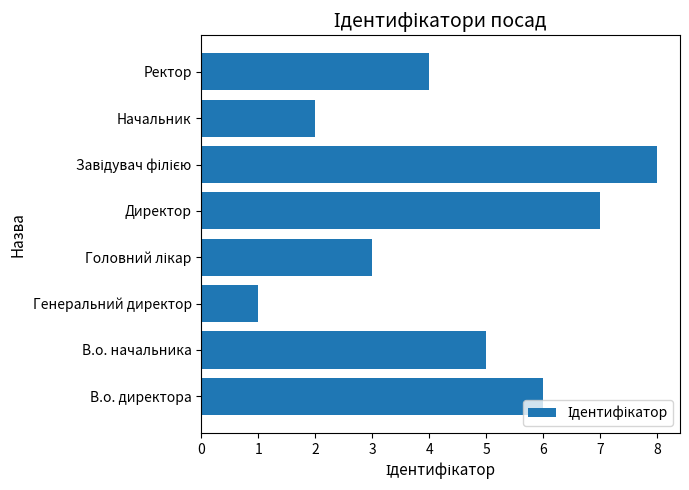

Approximately how many times larger is the value at В.о. директора compared to Директор?

0.9